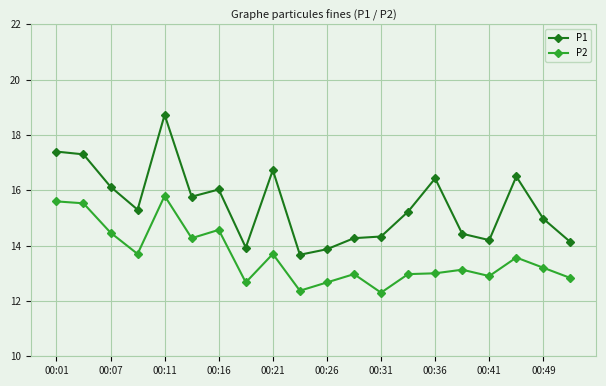

What is the average value of the P1 series?

15.5